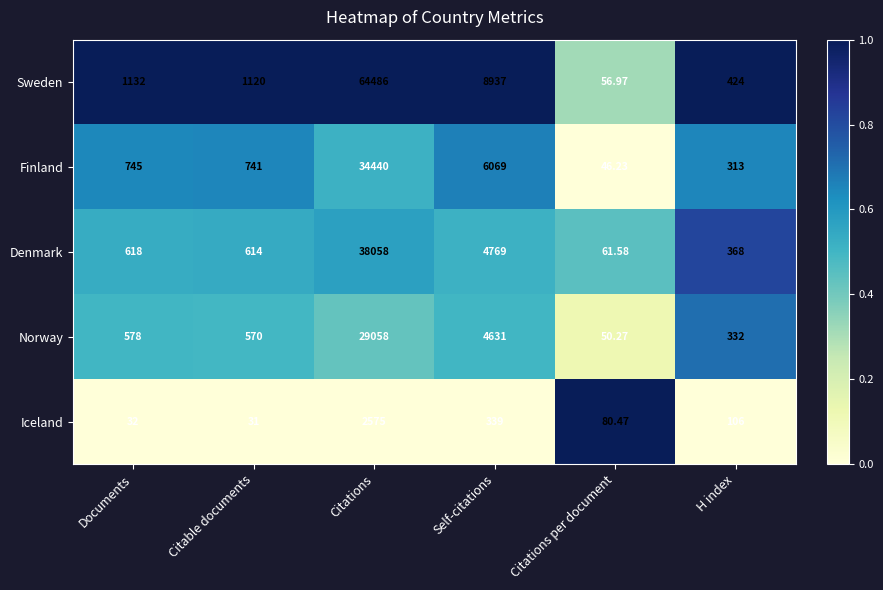

Is the value of Norway at Documents greater than the value of Denmark at Documents?

No